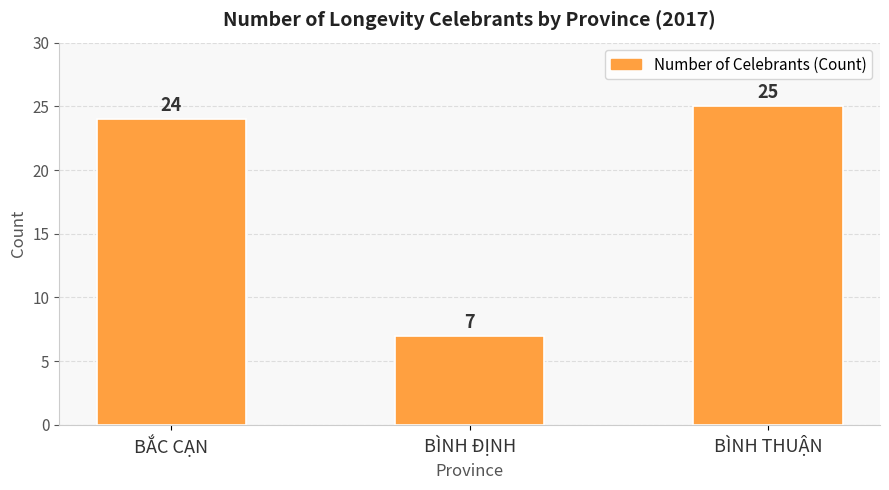

What is the sum of all values?

56